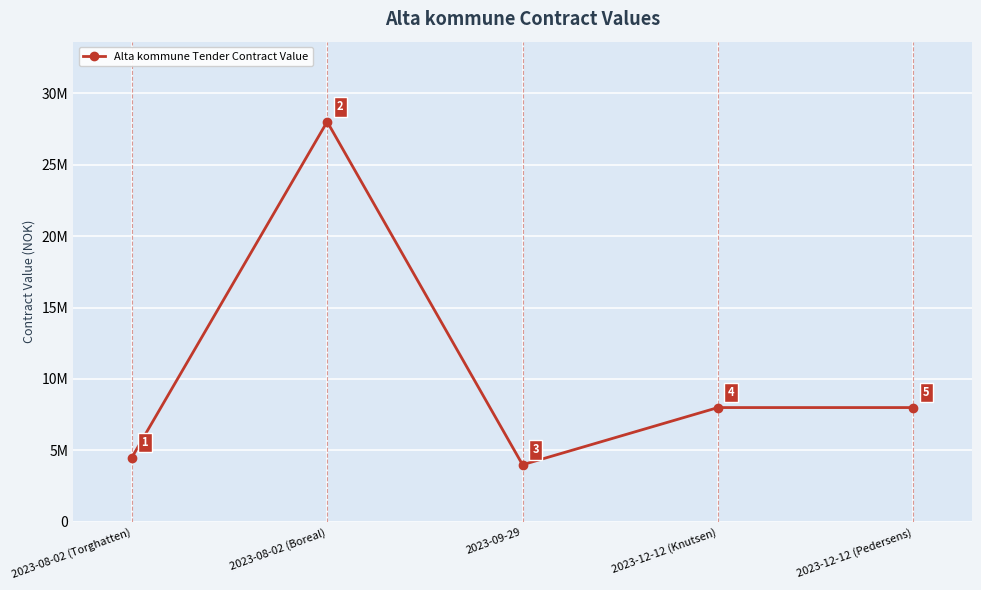

Does the chart have visible grid lines?

Yes